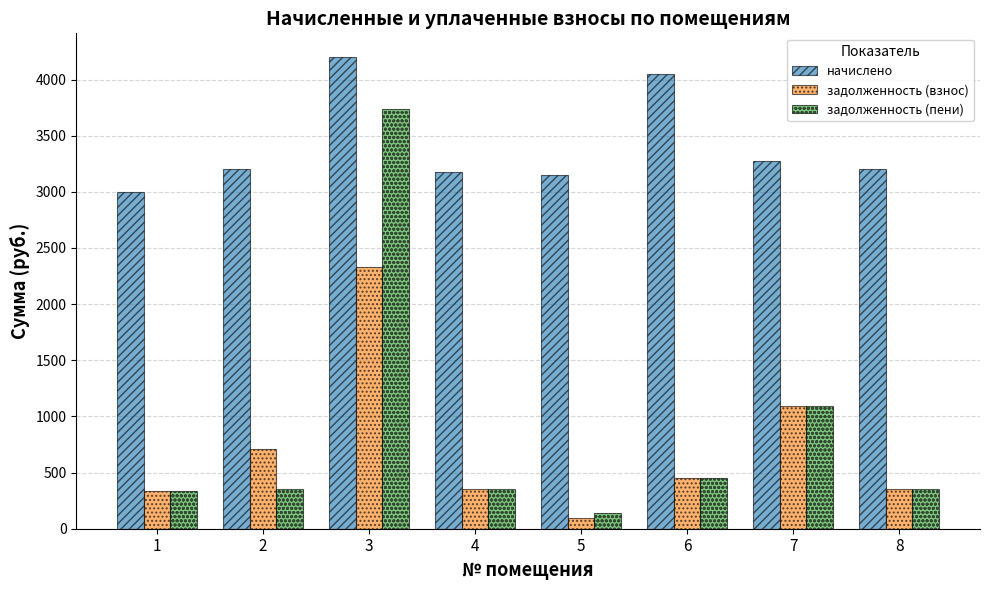

The value of задолженность (пени) at 4 is 353.4. True or false?

True